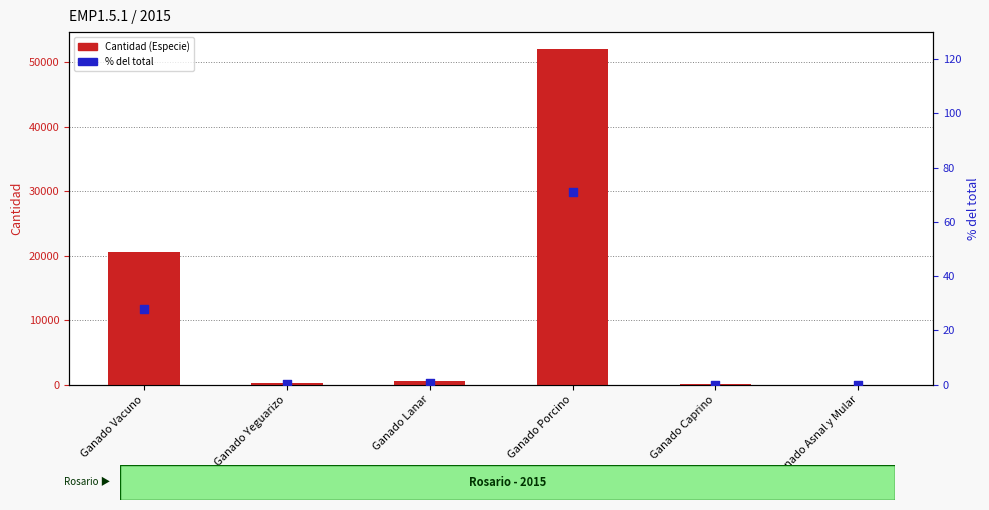

Which series reaches the maximum Y coordinate?

Cantidad (Especie)